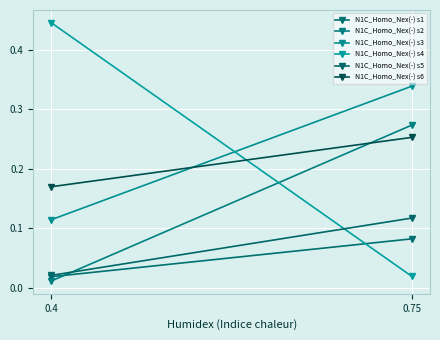

What is the maximum value for N1C_Homo_Nex(-) s4?

0.4